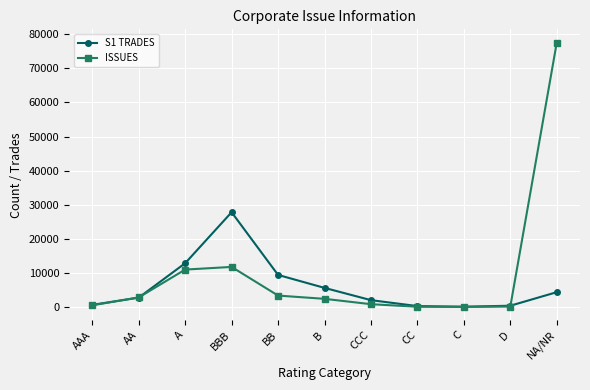

What are all the series names shown in the legend?

S1 TRADES, ISSUES